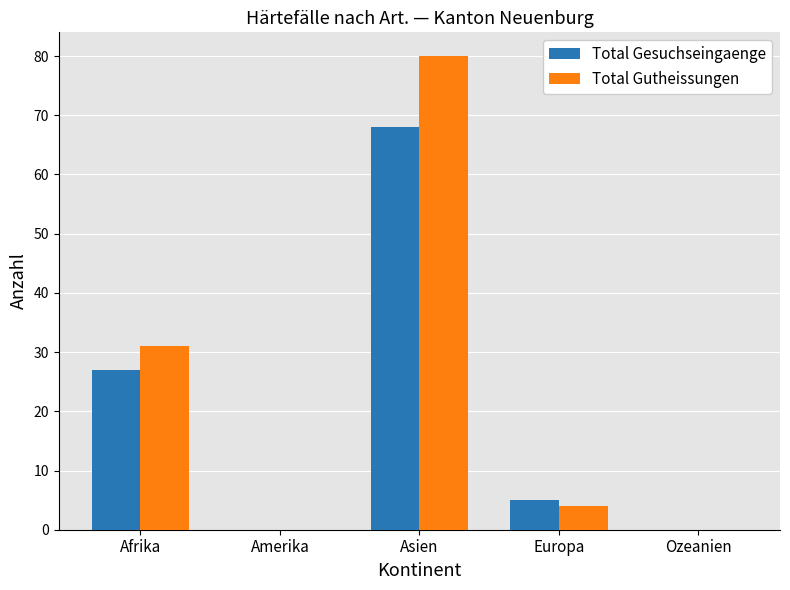

Reading left to right, extract all data points from this chart.

Total Gesuchseingaenge: Afrika=27	Amerika=0	Asien=68	Europa=5	Ozeanien=0
Total Gutheissungen: Afrika=31	Amerika=0	Asien=80	Europa=4	Ozeanien=0